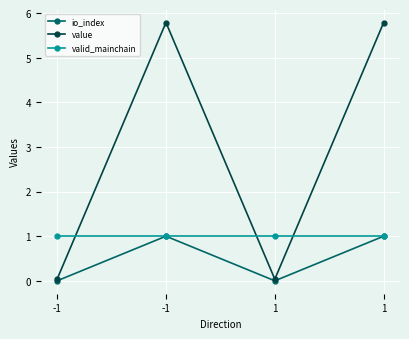

Is the value of valid_mainchain at 1 greater than the value of io_index at -1?

Yes